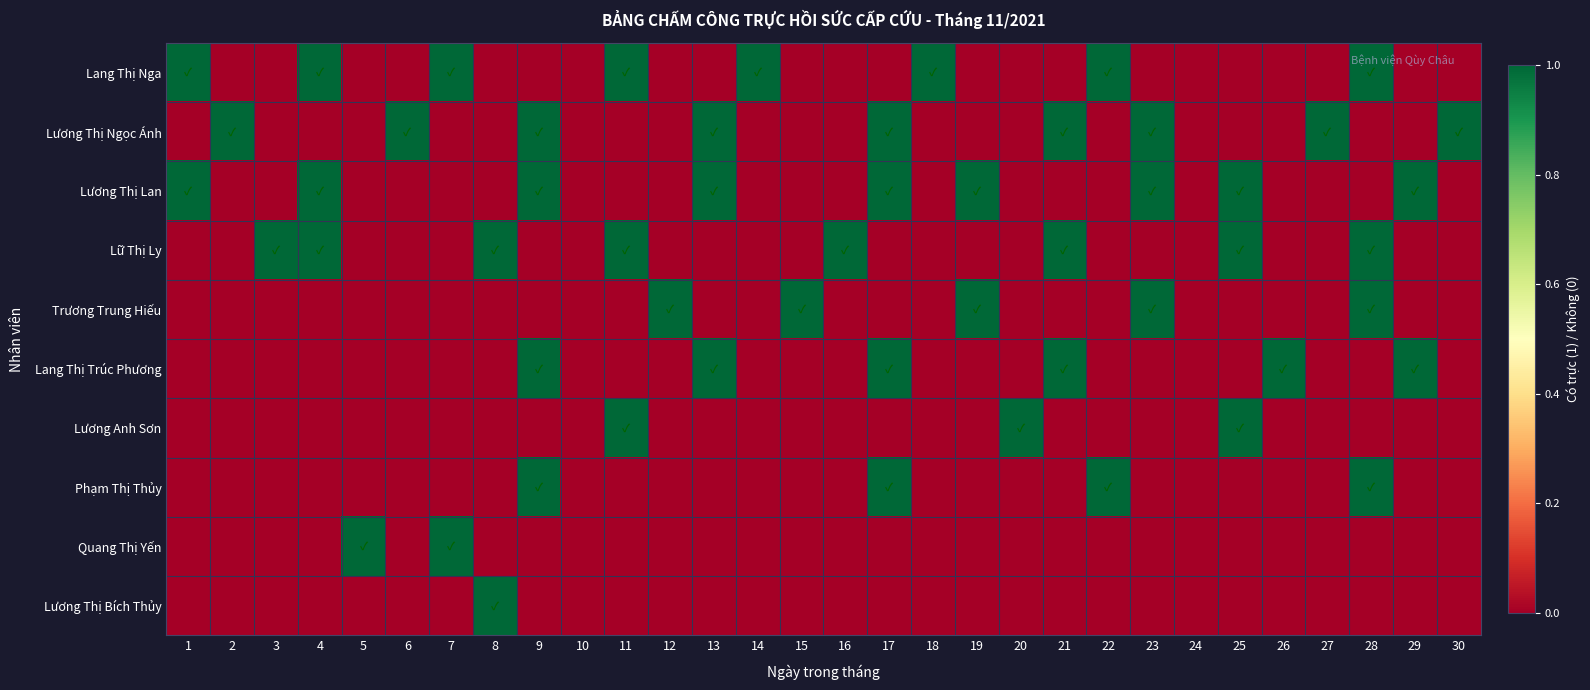

What is the difference between the highest and lowest values at 13?

1